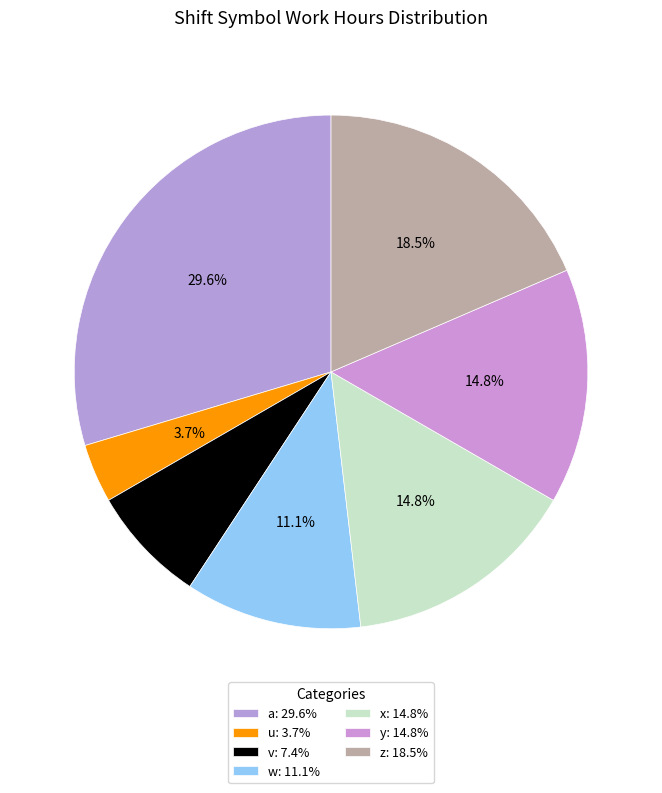

To the nearest percent, what portion does a represent?

30%